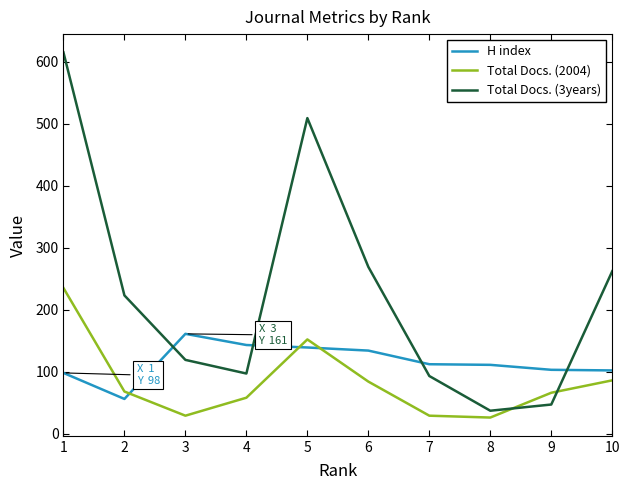

True or false: Total Docs. (2004) has more than 0 points higher than both neighbors.

True